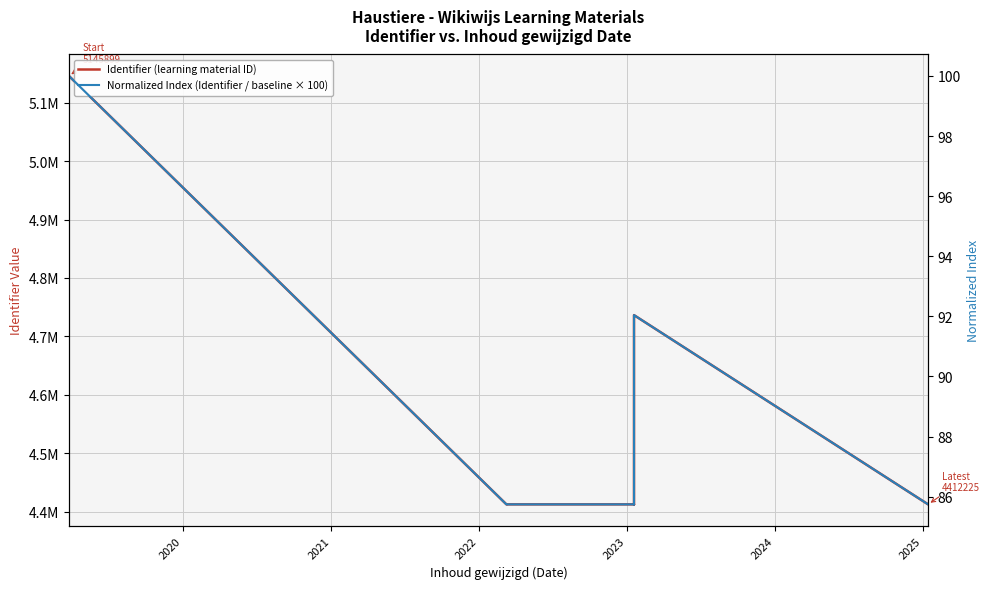

Which series has the largest total across all categories?

Identifier (learning material ID)